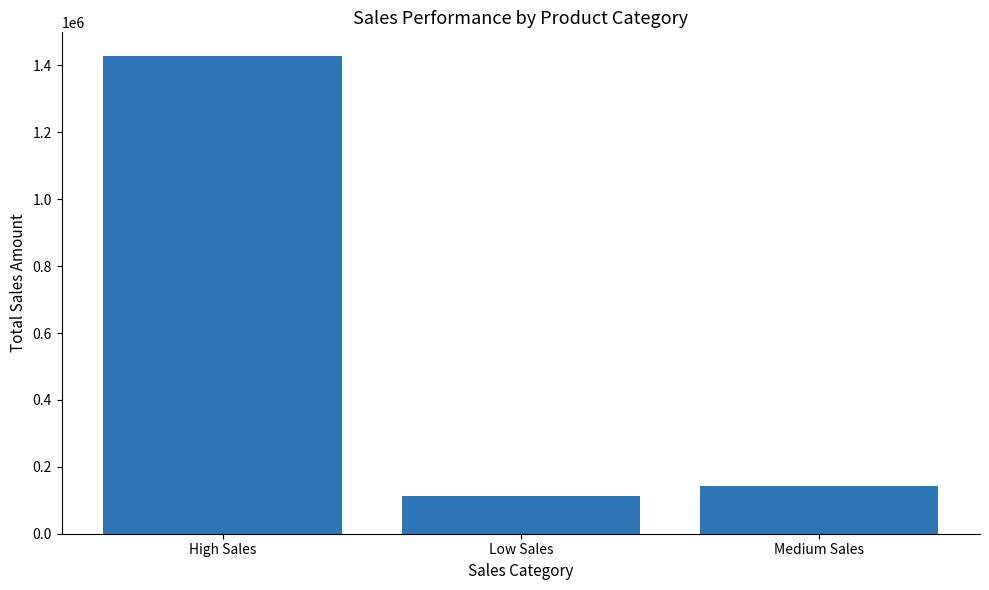

What is the value of the 2nd bar from the left?

114144